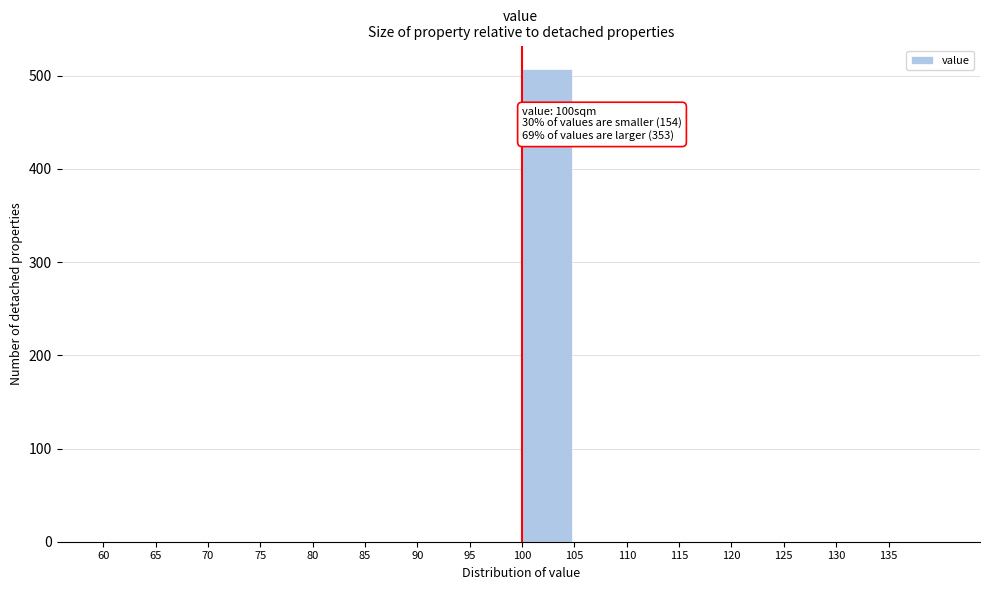

Which range on the x-axis has the tallest bar?

100 to 105